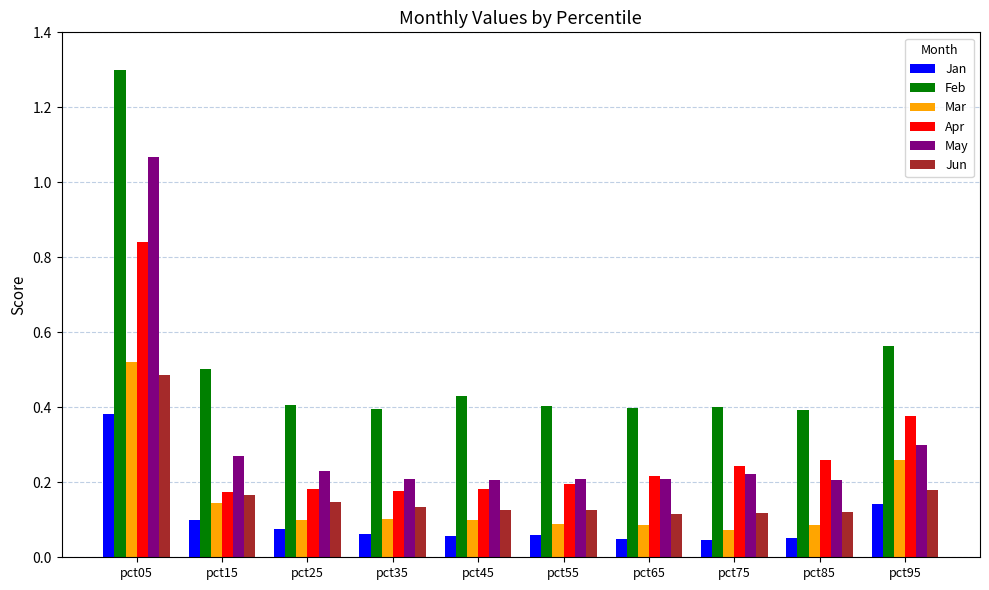

At which category is the sum across all series the highest?

pct05